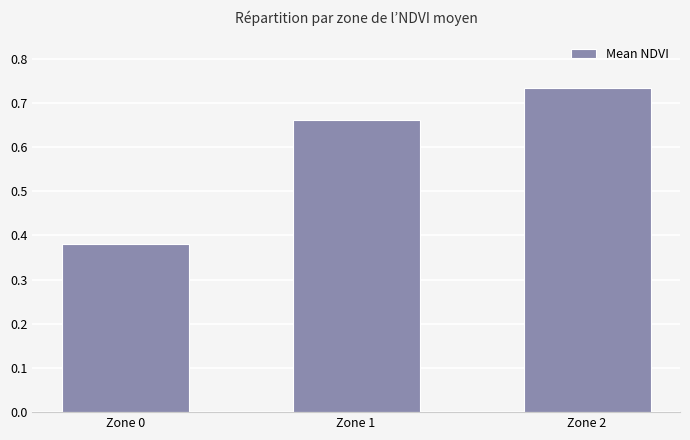

Which label corresponds to the smallest value in the chart?

Zone 0